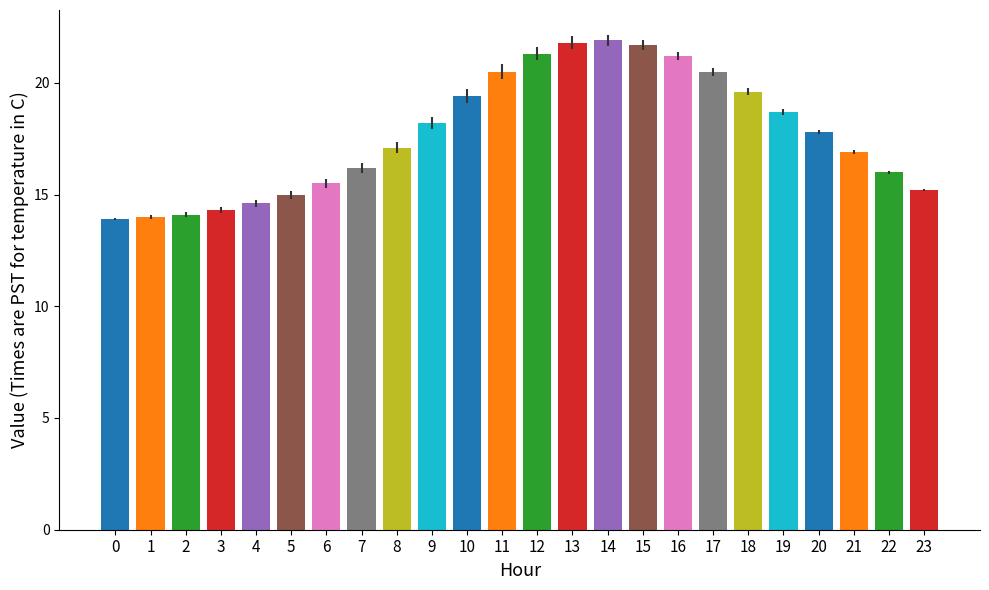

Count the number of data series in this chart.

1